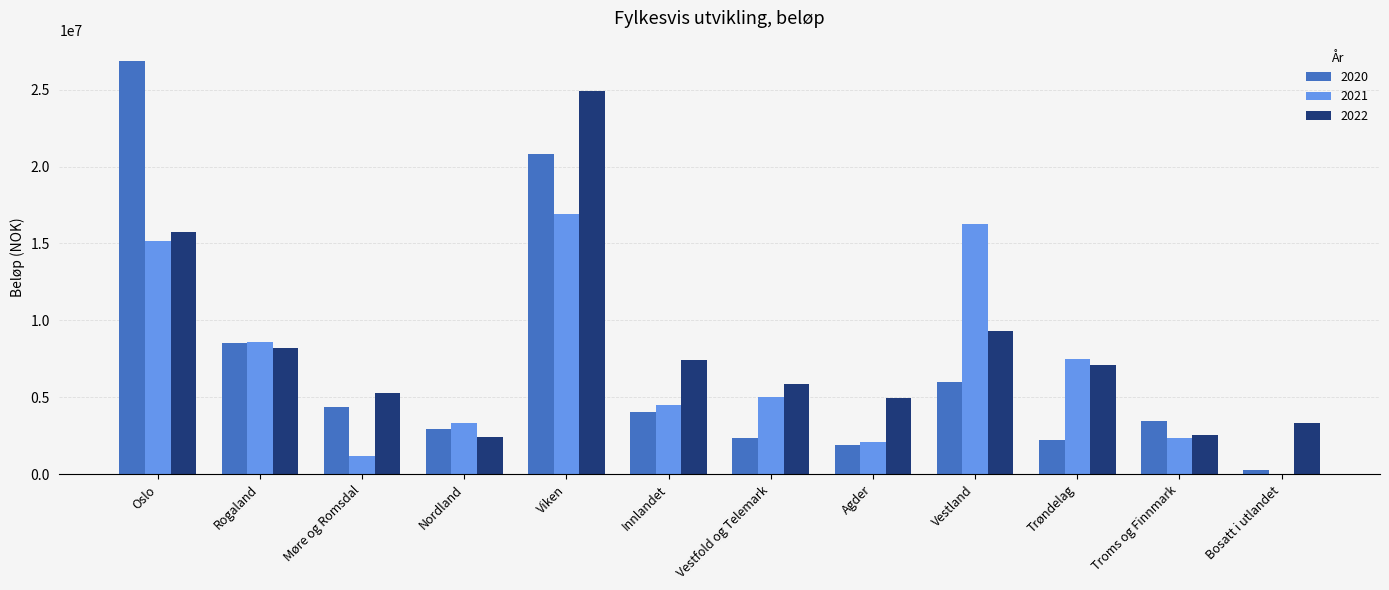

At which category is the sum across all series the highest?

Viken